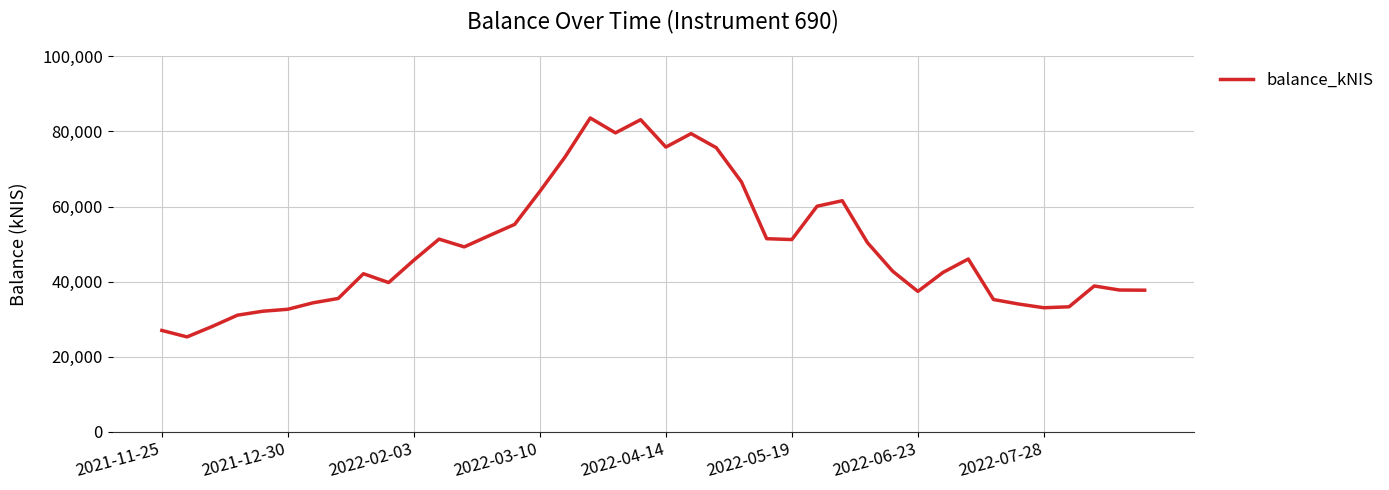

What is the smallest value displayed?

25245.2